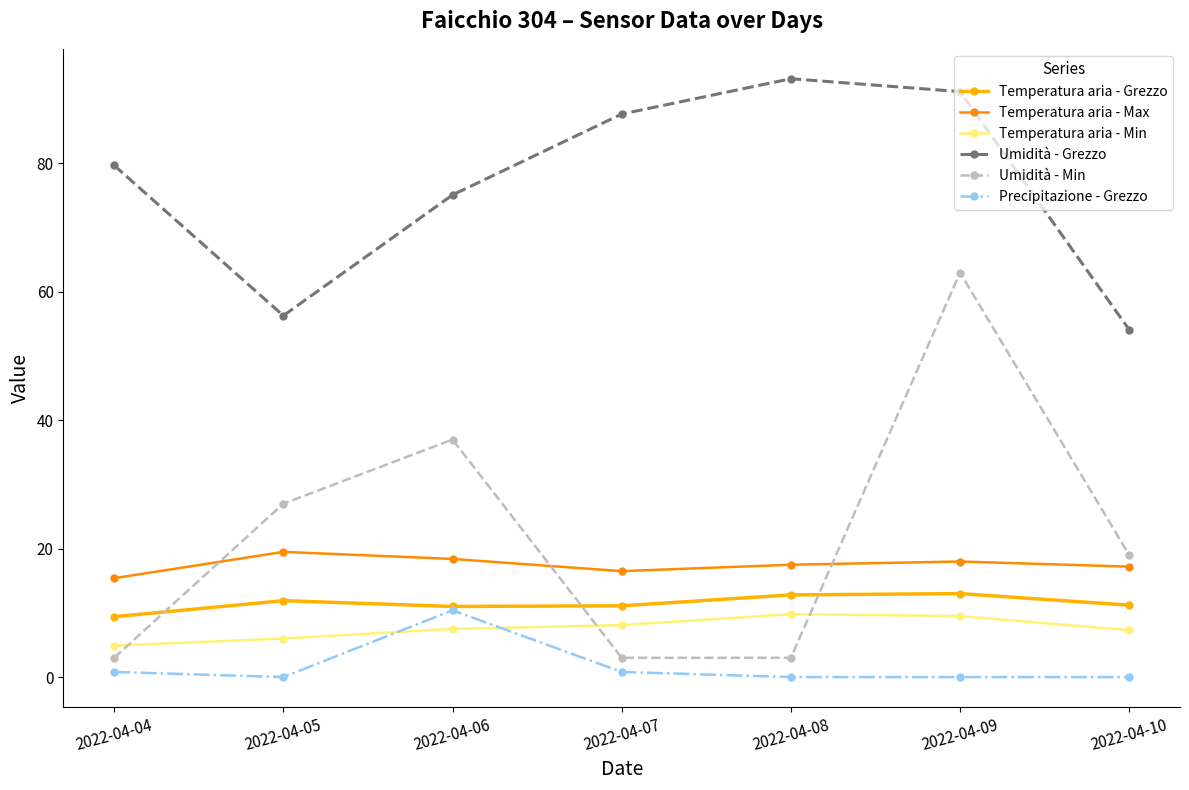

At which category does Precipitazione - Grezzo reach its first local valley?

2022-04-05